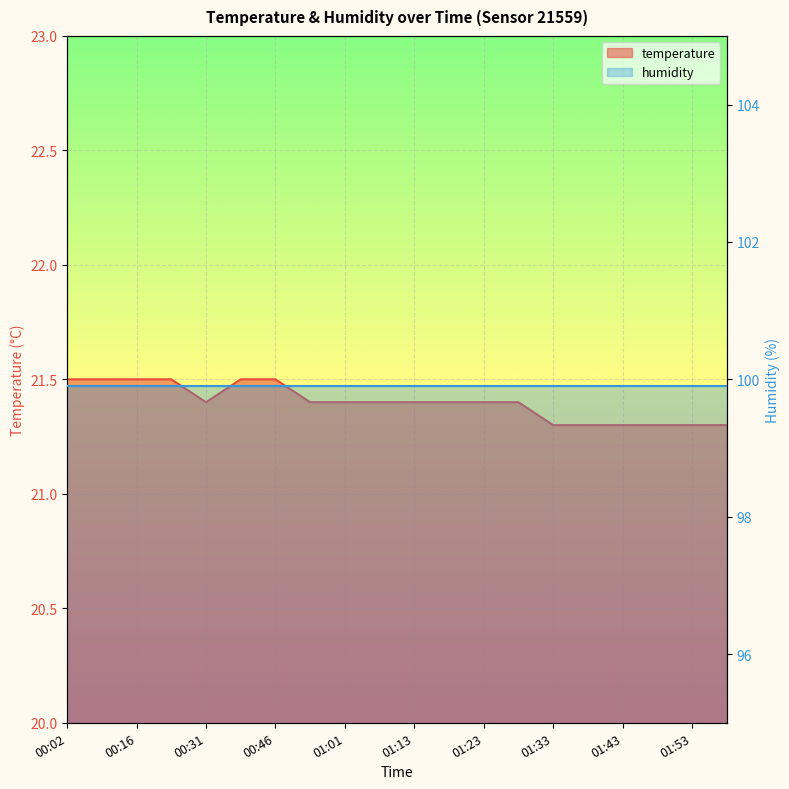

Approximately how many times larger is the value at 01:53 compared to 00:53?

1.0